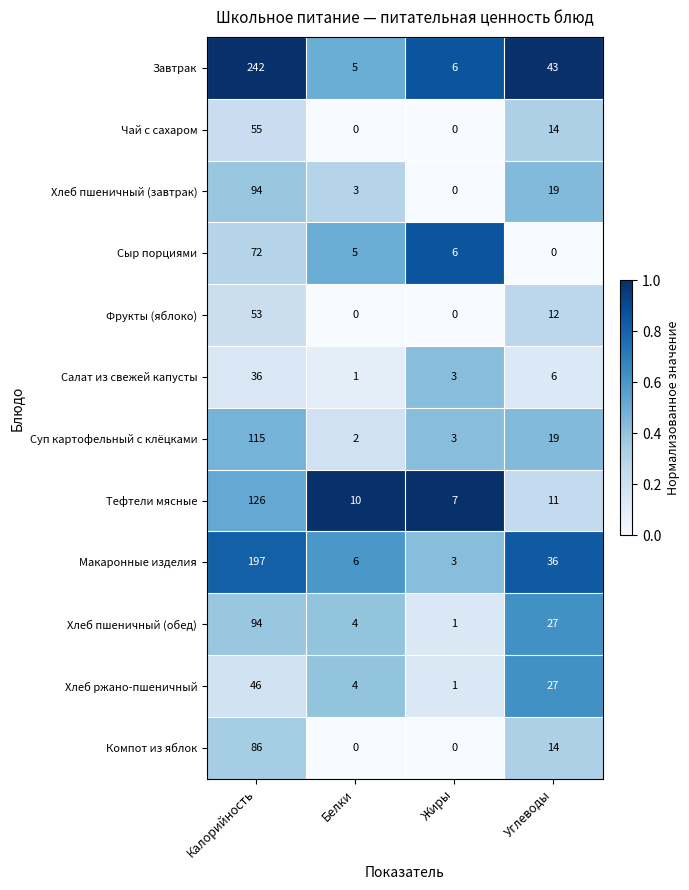

Where is Фрукты (яблоко) nearest to the value 26?

Углеводы